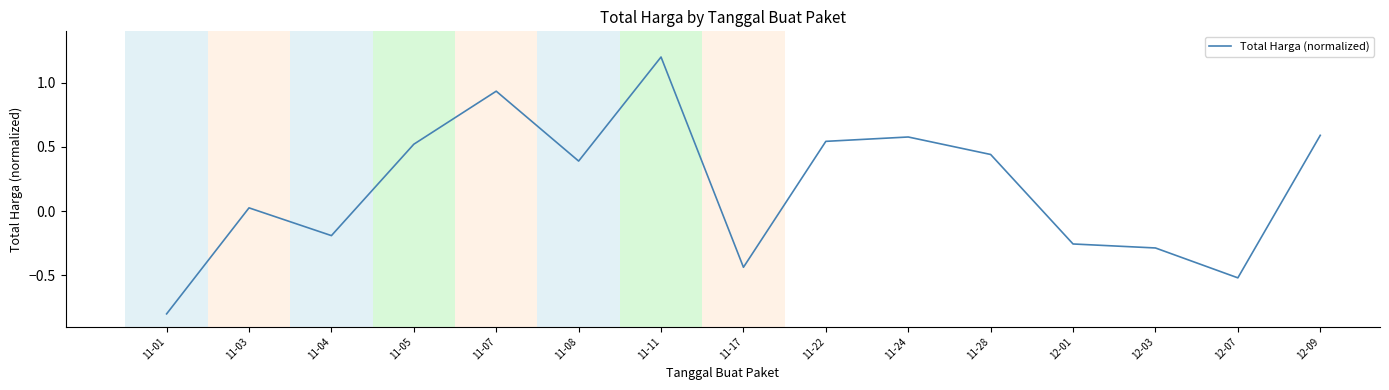

What position from the right is 11-08?

10